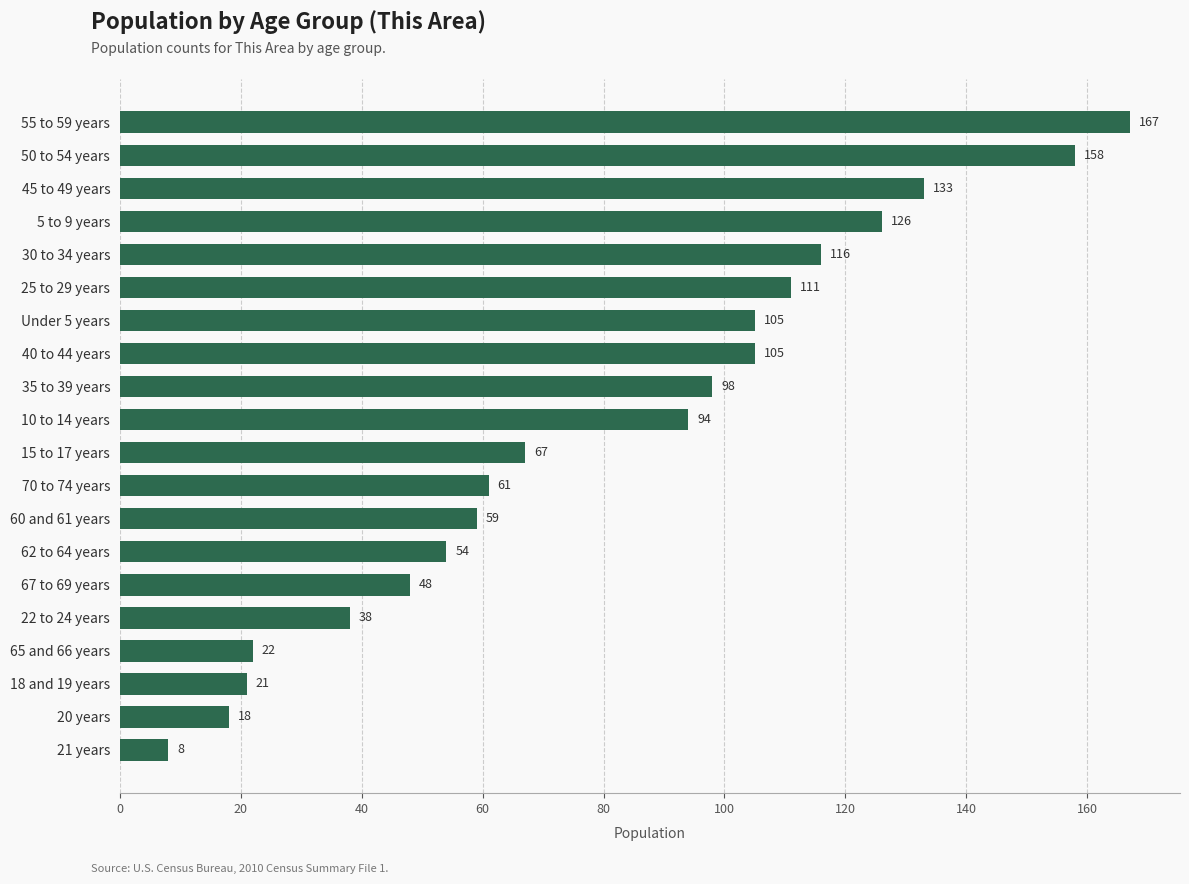

True or false: the data shows 54 at 62 to 64 years.

True